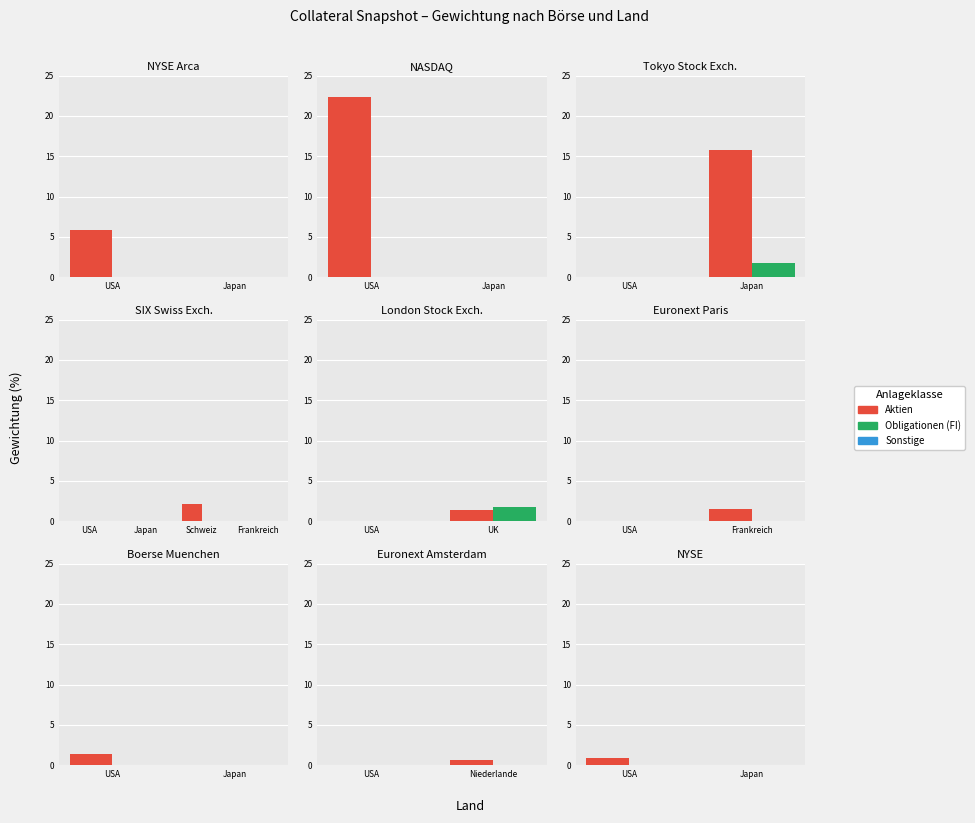

How many Aktien values are between 0 and 1?

2